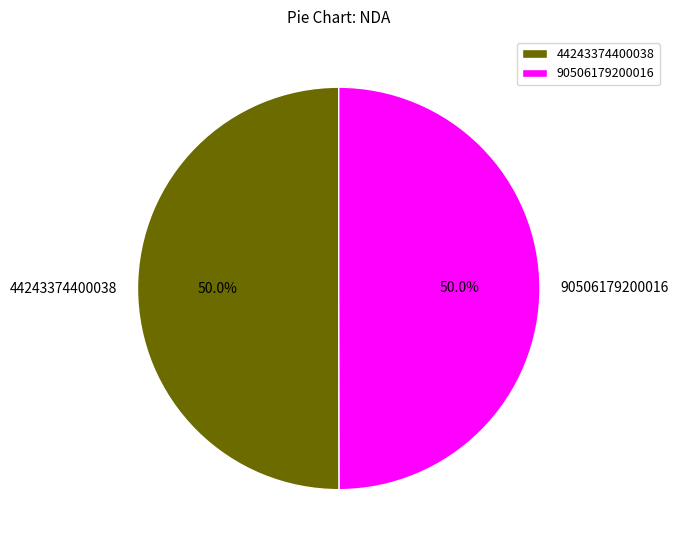

True or false: 90506179200016 accounts for 50% of the total.

True